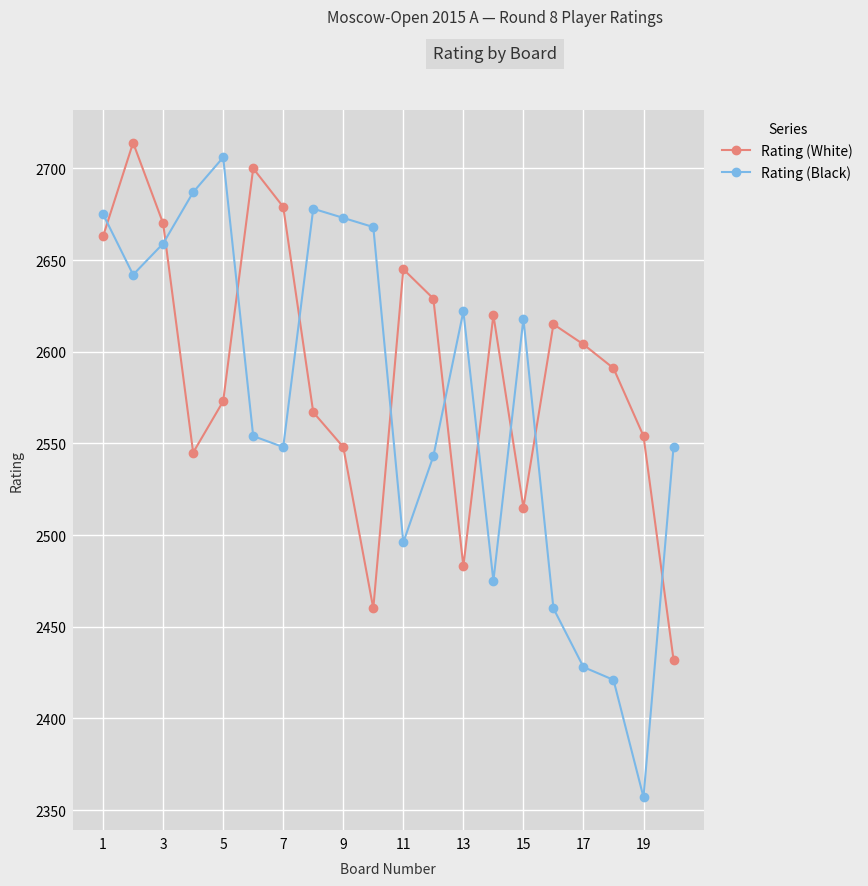

What is the difference between the maximum and second lowest values in the Rating (White) series?

254